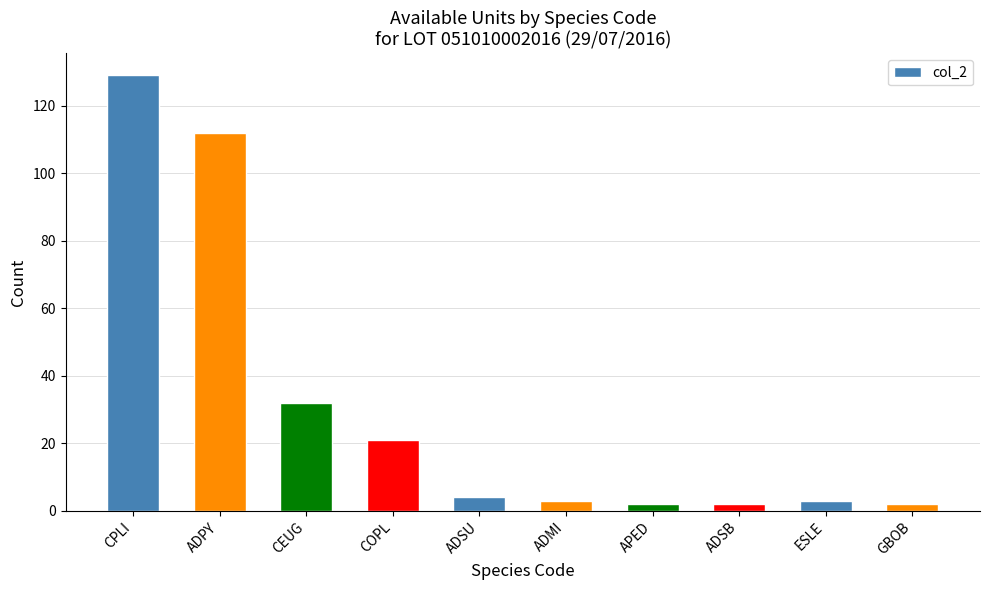

What is the difference between the second highest and minimum values?

110